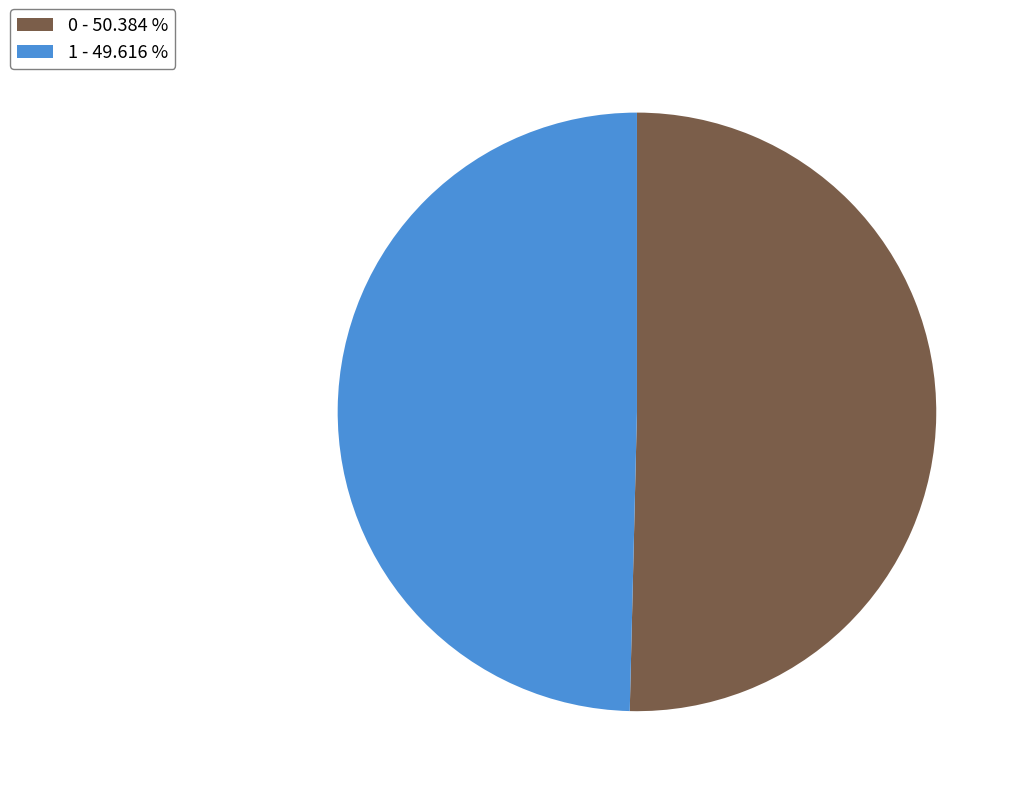

True or false: 1 accounts for 50% of the total.

True